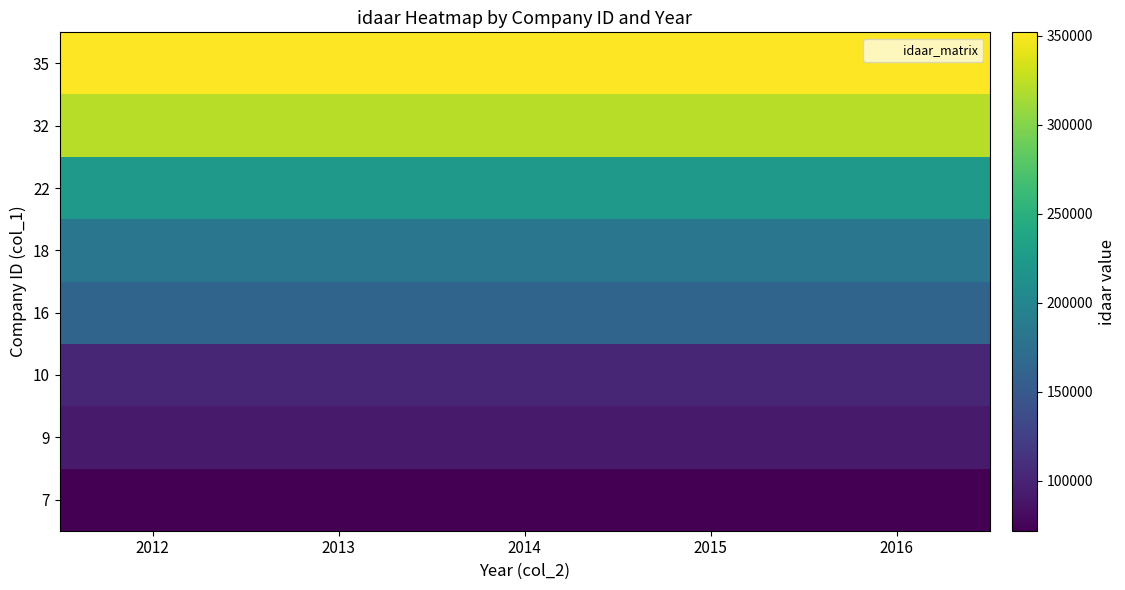

Between 2013 and 2012, which is larger?

2013